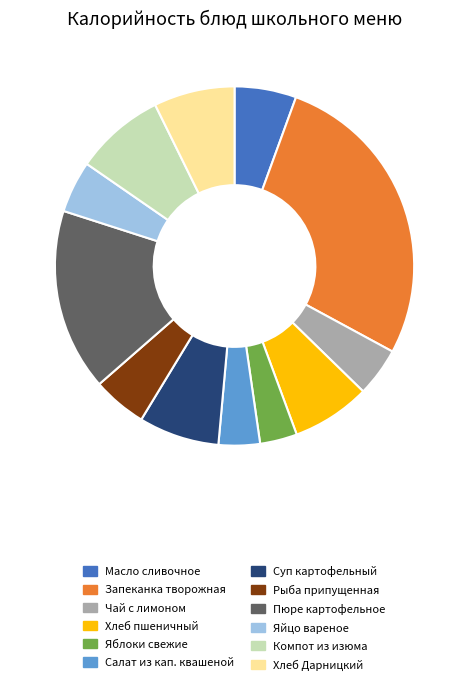

Does any single category account for the majority?

No